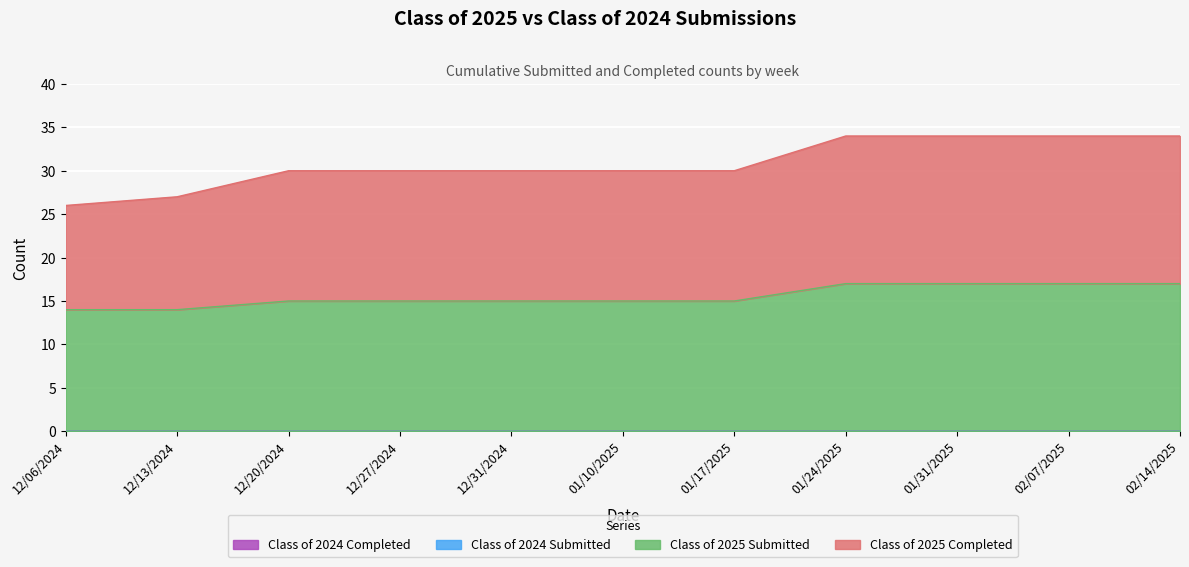

At which label is Class of 2025 Submitted closest to 15?

12/20/2024